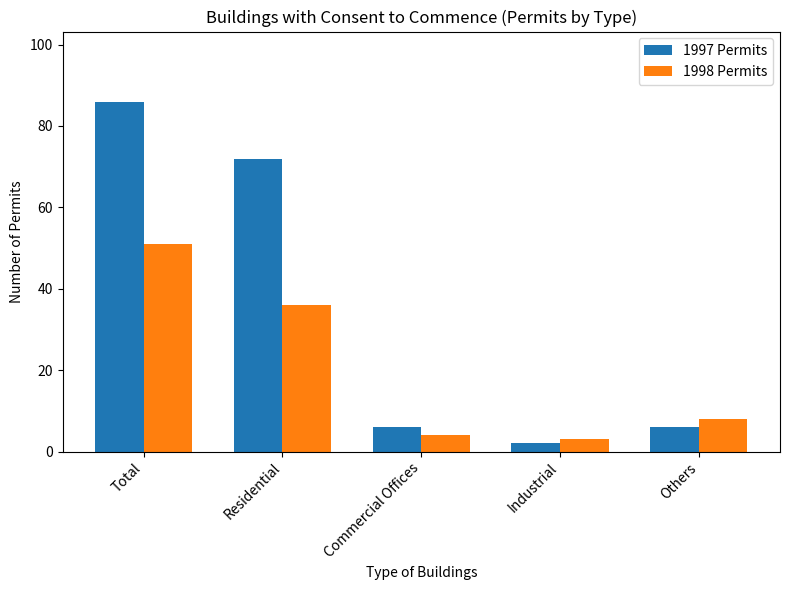

The value of 1998 Permits at Industrial is 3. True or false?

True